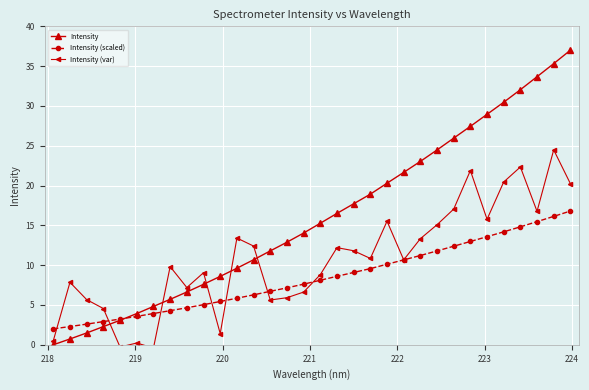

Reading right to left, transcribe all the data shown in this chart.

Intensity: 37.0	35.3	33.7	32.0	30.5	28.9	27.4	26.0	24.5	23.0	21.7	20.3	18.9	17.7	16.5	15.3	14.0	12.9	11.8	10.7	9.6	8.6	7.6	6.6	5.7	4.8	3.9	3.1	2.3	1.5	0.7	0.0
Intensity (scaled): 16.8	16.1	15.5	14.8	14.2	13.6	13.0	12.4	11.8	11.2	10.7	10.1	9.6	9.1	8.6	8.1	7.6	7.2	6.7	6.3	5.8	5.4	5.0	4.7	4.3	3.9	3.6	3.2	2.9	2.6	2.3	2.0
Intensity (var): 20.2	24.5	16.8	22.3	20.5	15.8	21.9	17.0	15.1	13.3	10.7	15.5	10.8	11.8	12.2	8.8	6.6	5.9	5.6	12.4	13.4	1.4	9.1	7.2	9.8	-0.4	0.2	-0.3	4.6	5.7	7.8	0.5